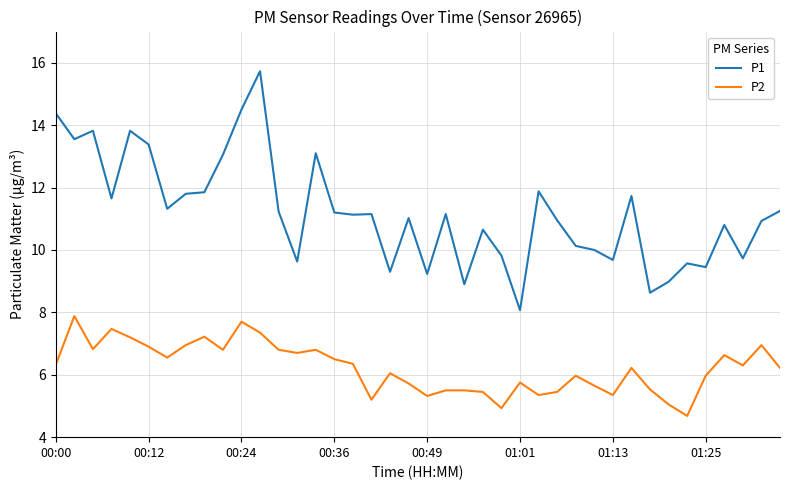

What is the difference between the maximum and minimum values in the P1 series?

7.7